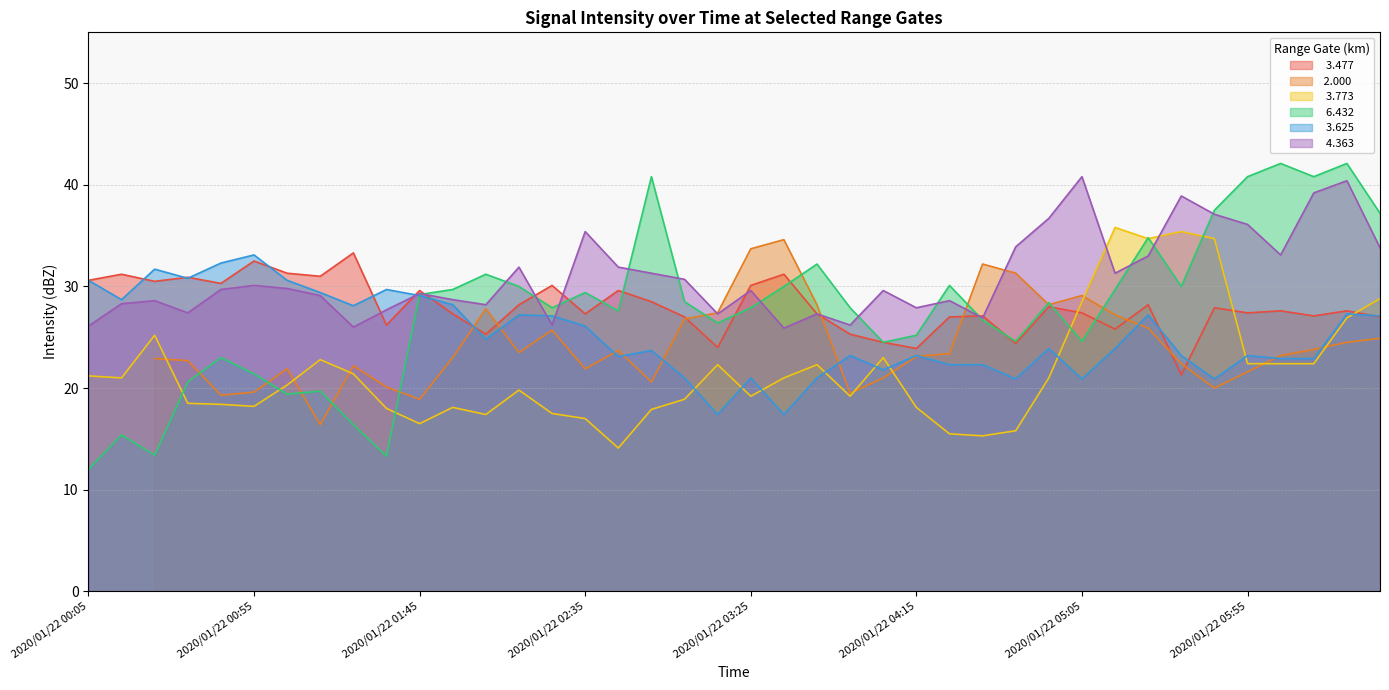

How many times do   3.625 and   3.773 cross each other?

9